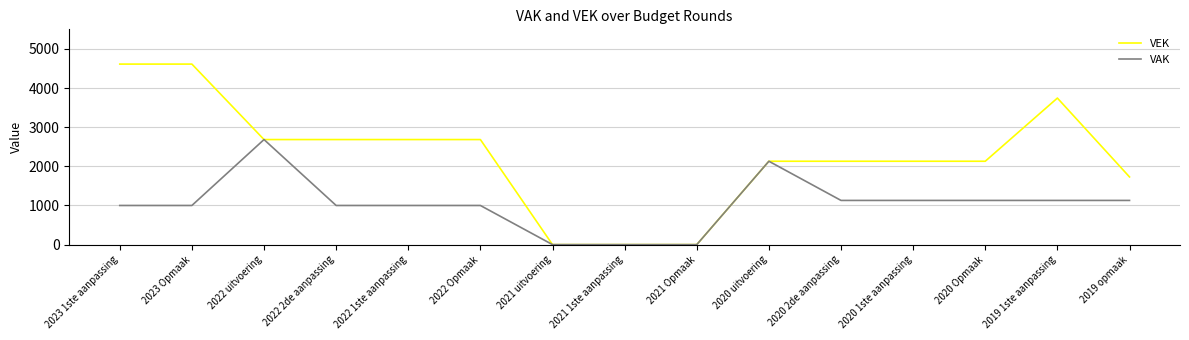

Is this an area chart (filled region under the line)?

No